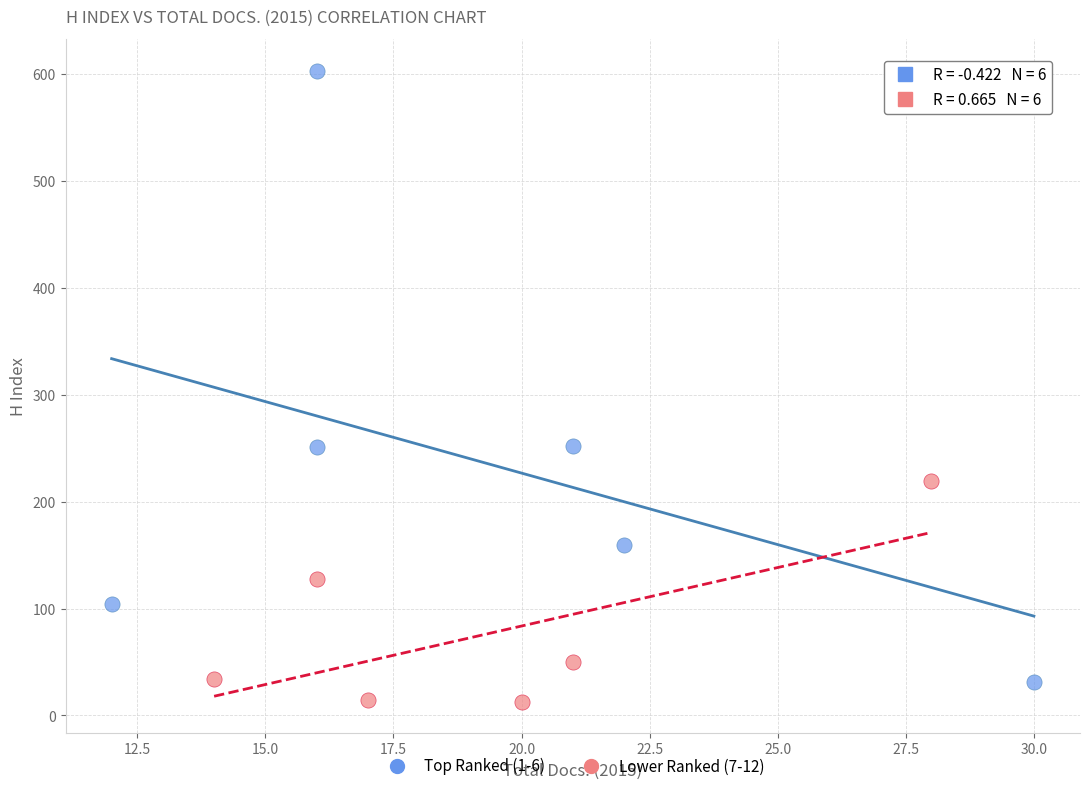

Which series reaches the maximum Y coordinate?

Top Ranked (1-6)